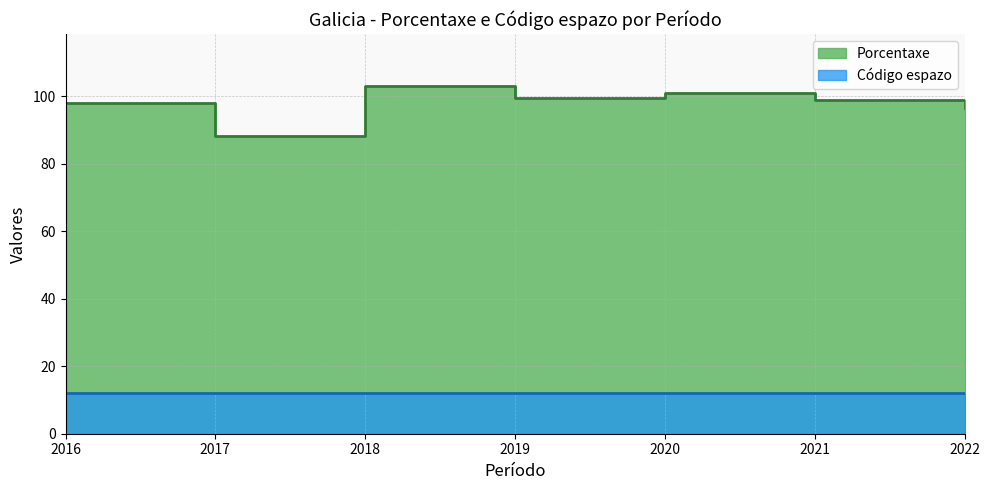

How many data points are less than 99?

3